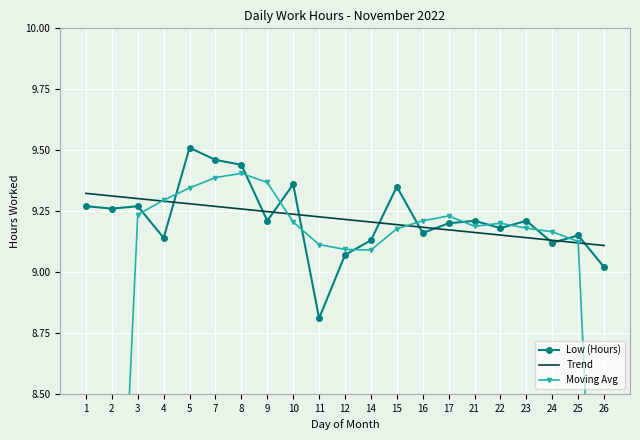

Reading left to right, list all the values displayed in this chart.

Low (Hours): 9.3	9.3	9.3	9.1	9.5	9.5	9.4	9.2	9.4	8.8	9.1	9.1	9.3	9.2	9.2	9.2	9.2	9.2	9.1	9.2	9.0
Trend: 9.3	9.3	9.3	9.3	9.3	9.3	9.3	9.2	9.2	9.2	9.2	9.2	9.2	9.2	9.2	9.2	9.2	9.1	9.1	9.1	9.1
Moving Avg: 4.6	7.0	9.2	9.3	9.3	9.4	9.4	9.4	9.2	9.1	9.1	9.1	9.2	9.2	9.2	9.2	9.2	9.2	9.2	9.1	6.8